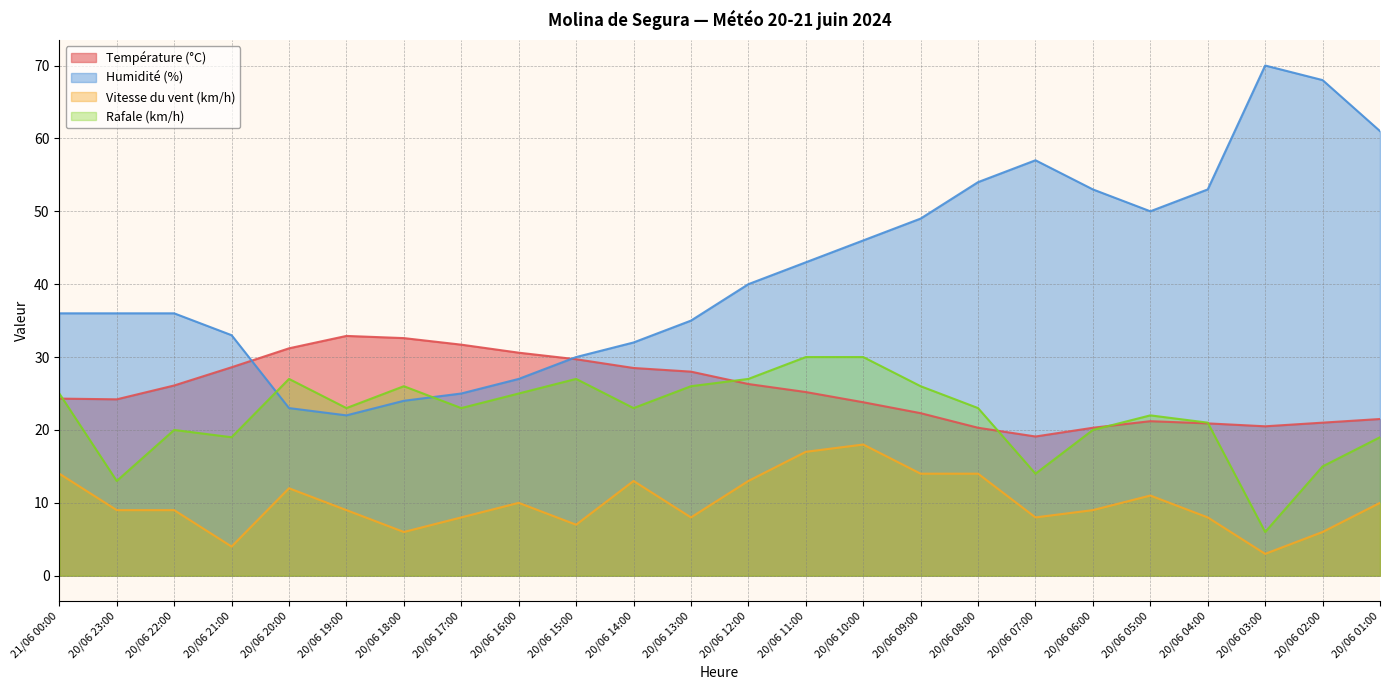

What is the sum of the Rafale (km/h) values at 20/06 02:00 and 20/06 18:00?

41.0